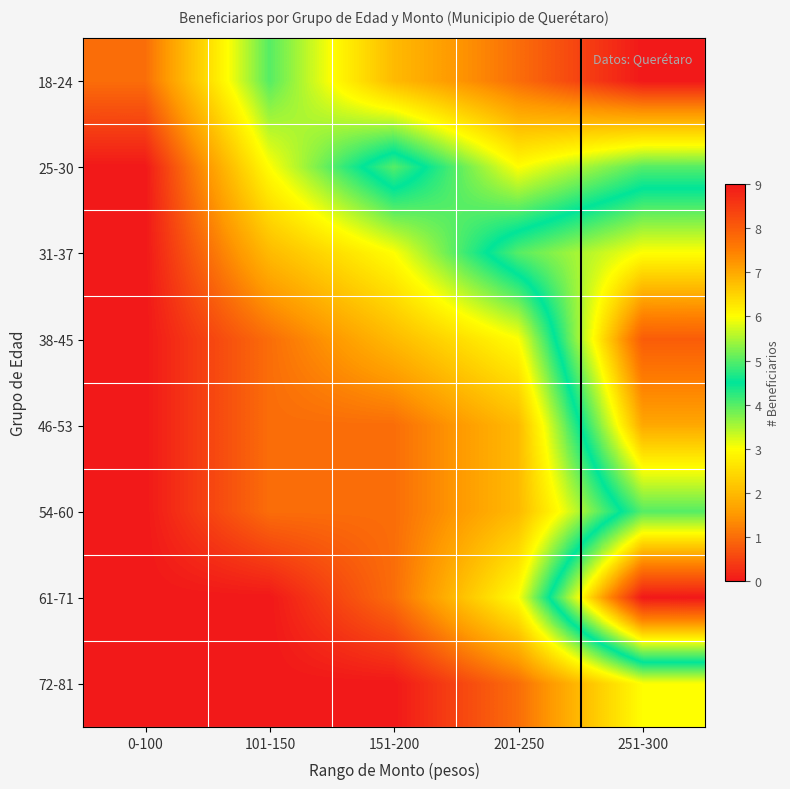

Reading left to right, transcribe all the data shown in this chart.

18-24: 0-100=1	101-150=4	151-200=2	201-250=1	251-300=0
25-30: 0-100=0	101-150=3	151-200=5	201-250=3	251-300=4
31-37: 0-100=0	101-150=2	151-200=3	201-250=5	251-300=6
38-45: 0-100=0	101-150=1	151-200=2	201-250=3	251-300=8
46-53: 0-100=0	101-150=1	151-200=1	201-250=2	251-300=7
54-60: 0-100=0	101-150=1	151-200=1	201-250=2	251-300=5
61-71: 0-100=0	101-150=0	151-200=1	201-250=3	251-300=9
72-81: 0-100=0	101-150=0	151-200=0	201-250=1	251-300=3